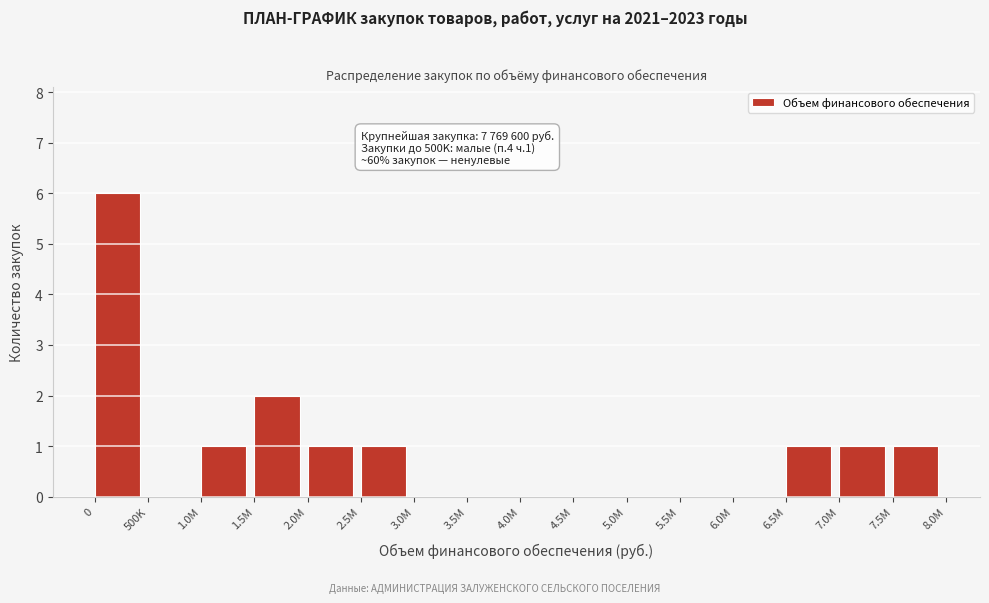

Reading left to right, what are all the values shown in this chart?

0=6	500K=0	1.0M=1	1.5M=2	2.0M=1	2.5M=1	3.0M=0	3.5M=0	4.0M=0	4.5M=0	5.0M=0	5.5M=0	6.0M=0	6.5M=1	7.0M=1	7.5M=1